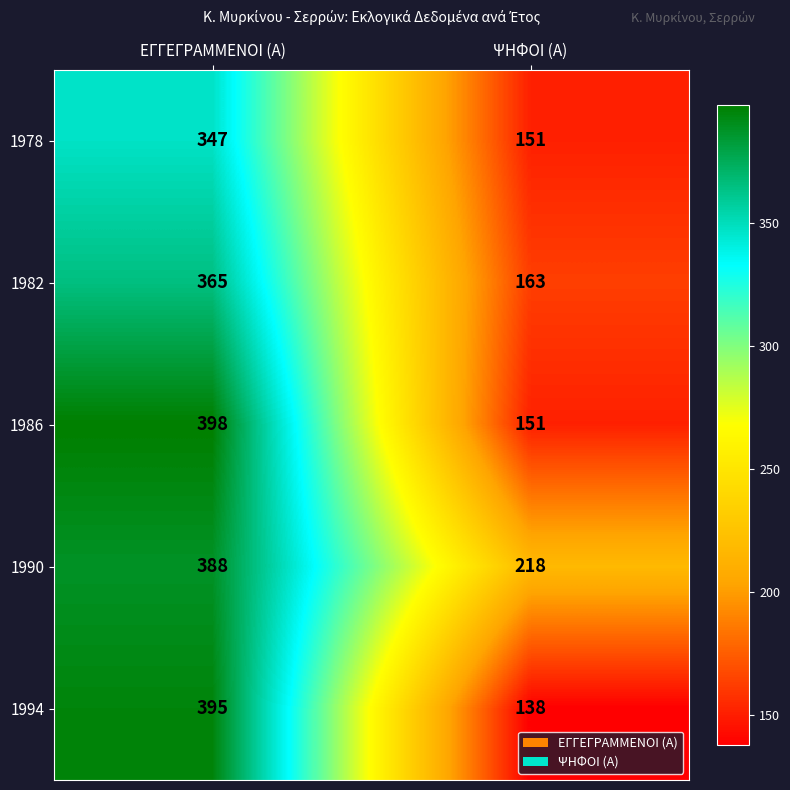

What is the spread (max minus min) of values at ΨΗΦΟΙ (Α)?

80